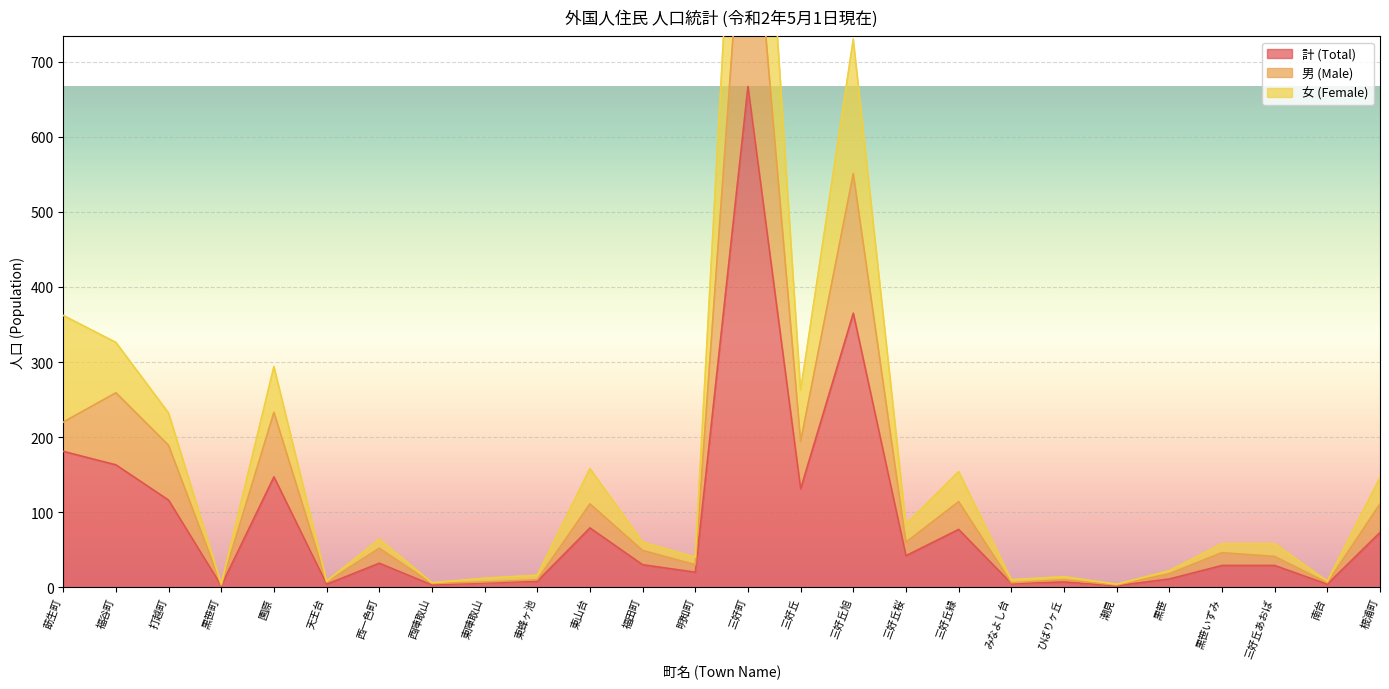

Where is the first local maximum for 女 (Female)?

園原